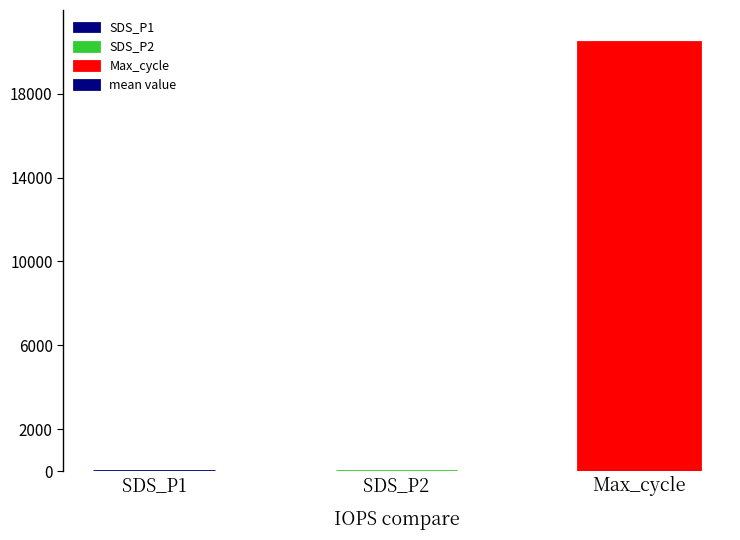

What is the sum of the values at SDS_P2 and Max_cycle?

20453.5